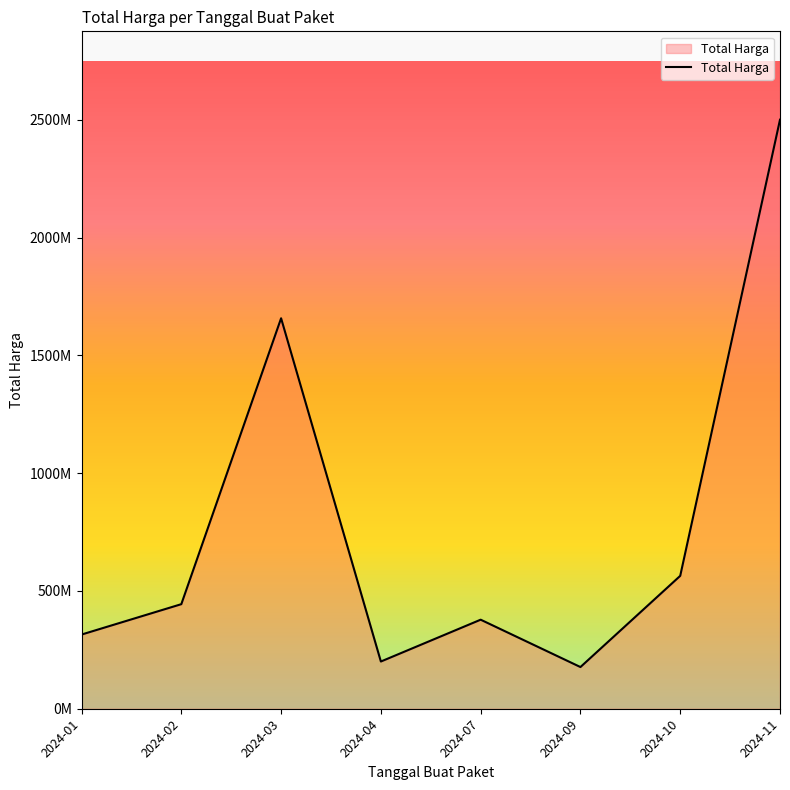

Where is the data nearest to the value 1338675500?

2024-03